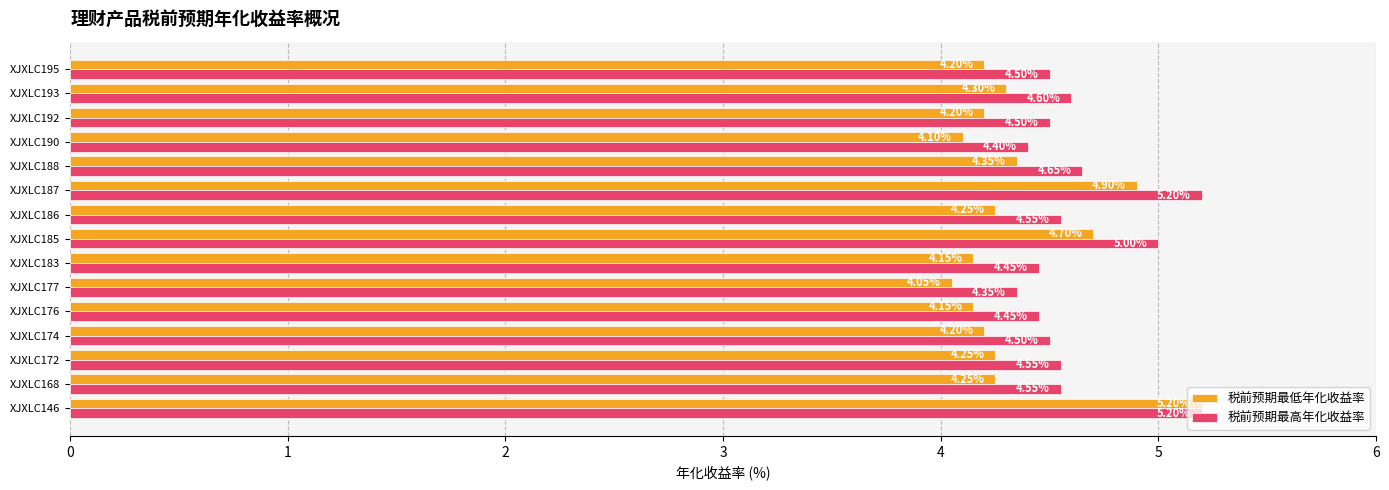

List the series in order of their overall mean, lowest first.

税前预期最低年化收益率, 税前预期最高年化收益率